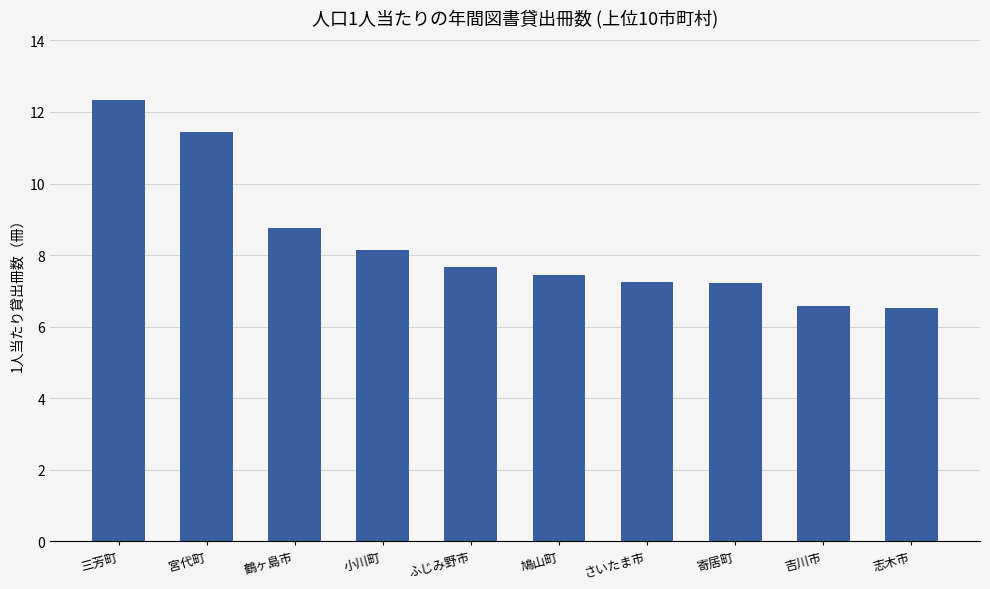

Where does the data first go above 7?

三芳町